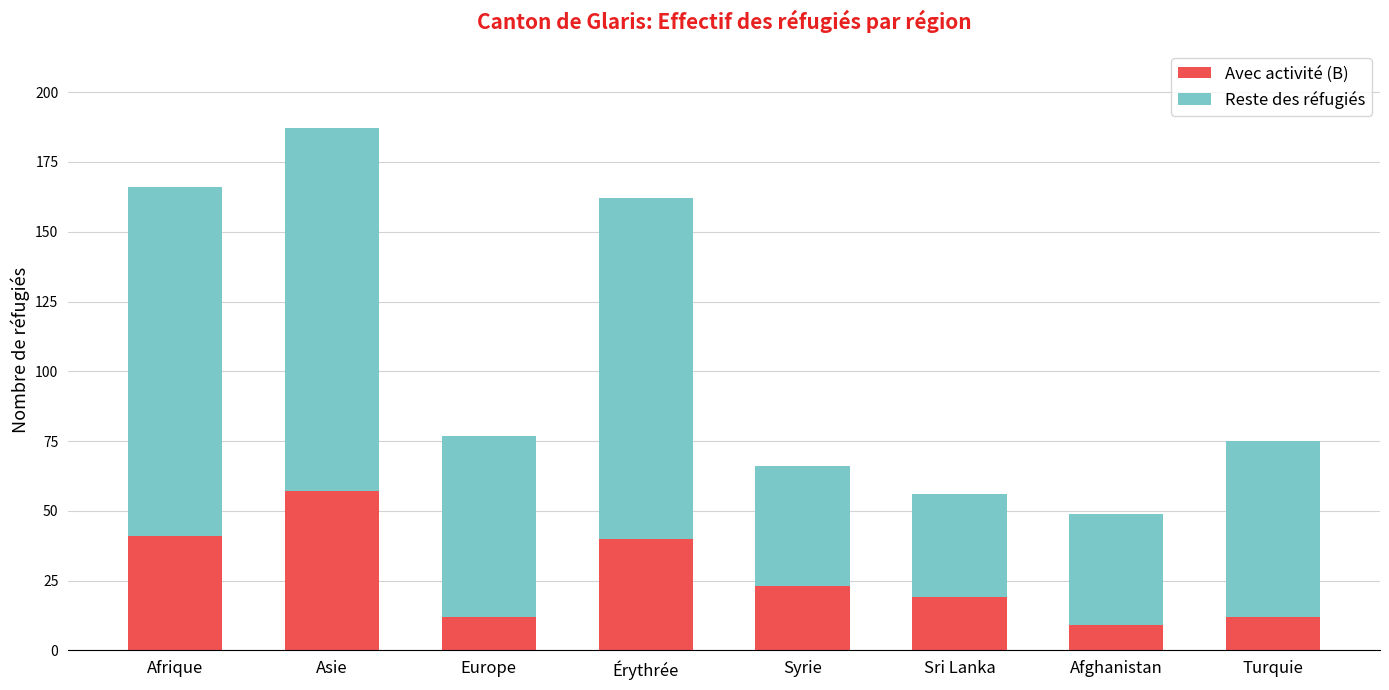

The value of Avec activité (B) at Syrie is 23. True or false?

True